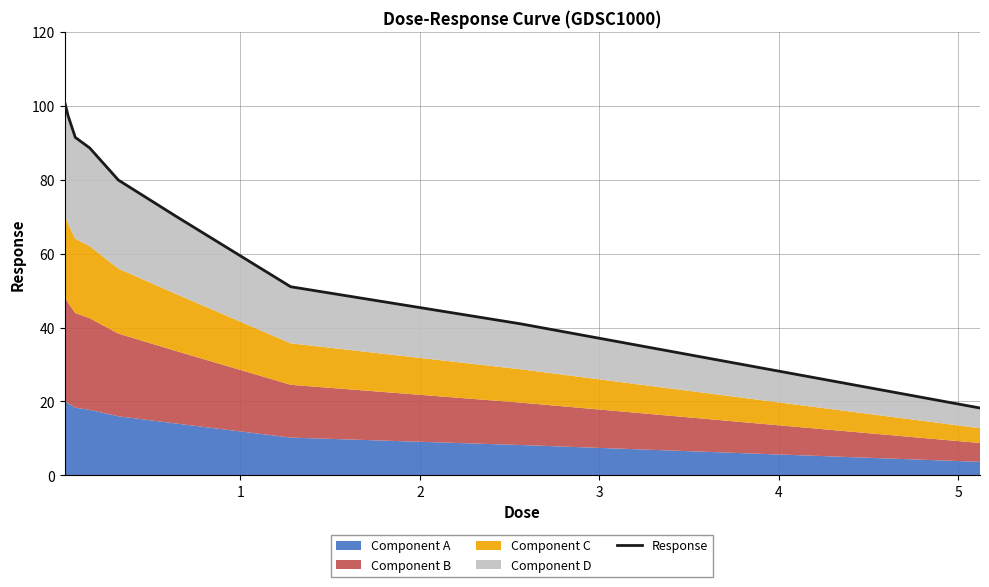

How many values are below 79?

4